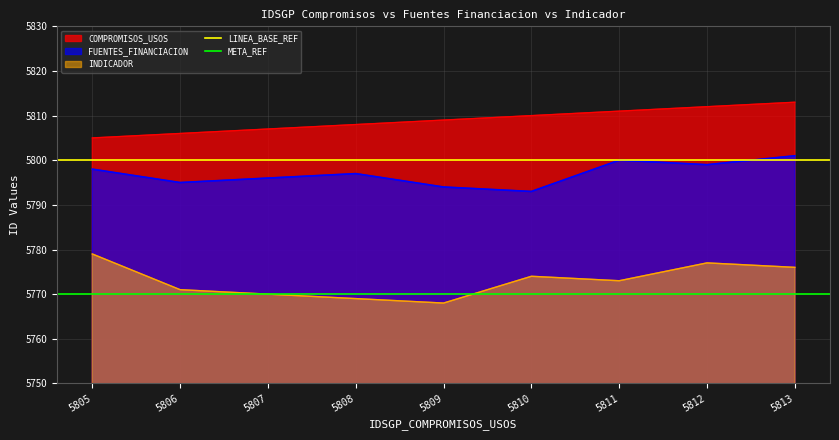

True or false: COMPROMISOS_USOS and FUENTES_FINANCIACION intersect in this chart.

False